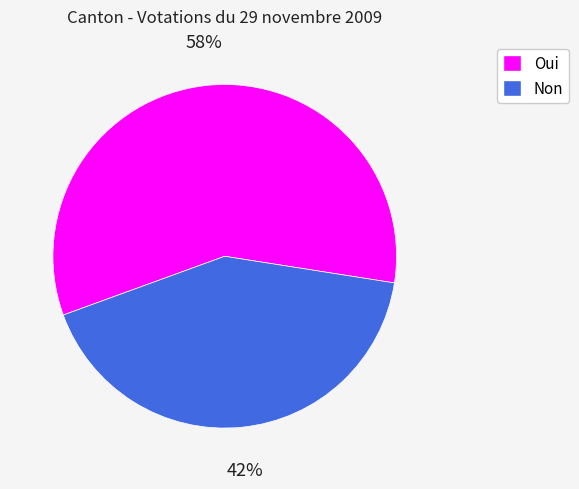

Which slice is the smallest?

Non